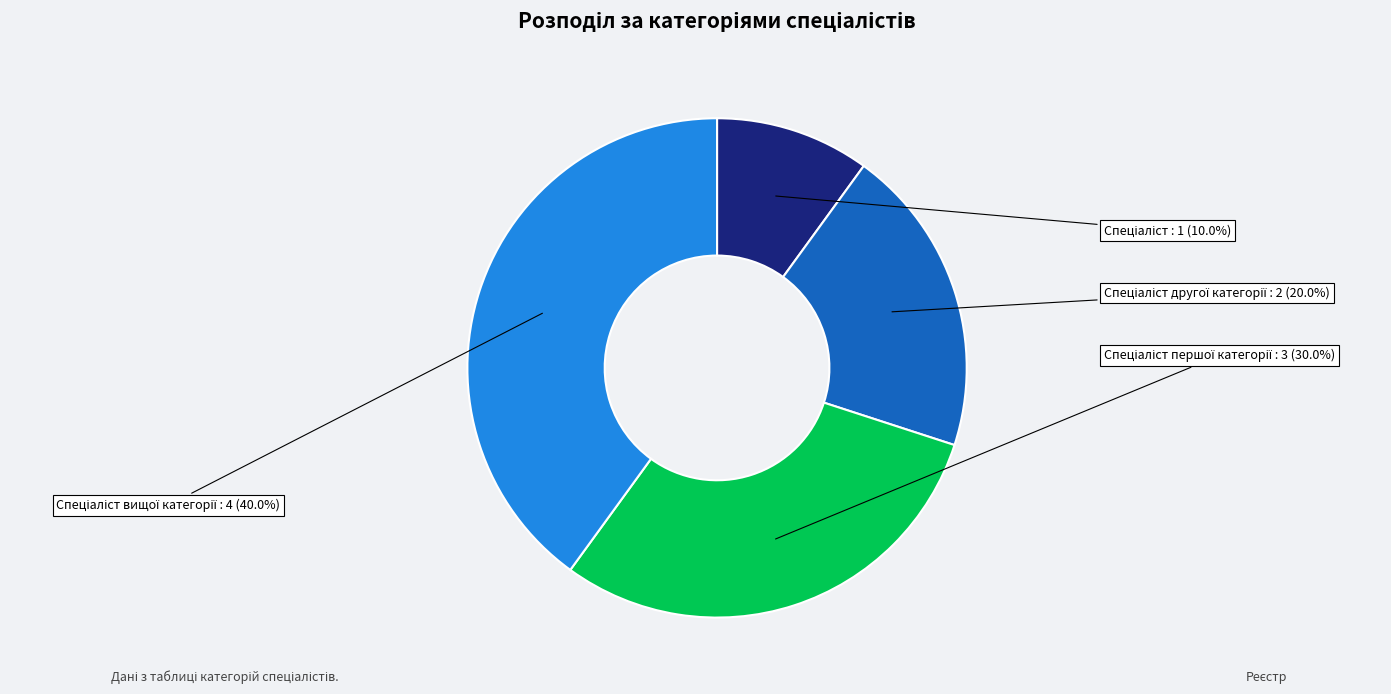

Is there any slice that represents more than half of the pie?

No